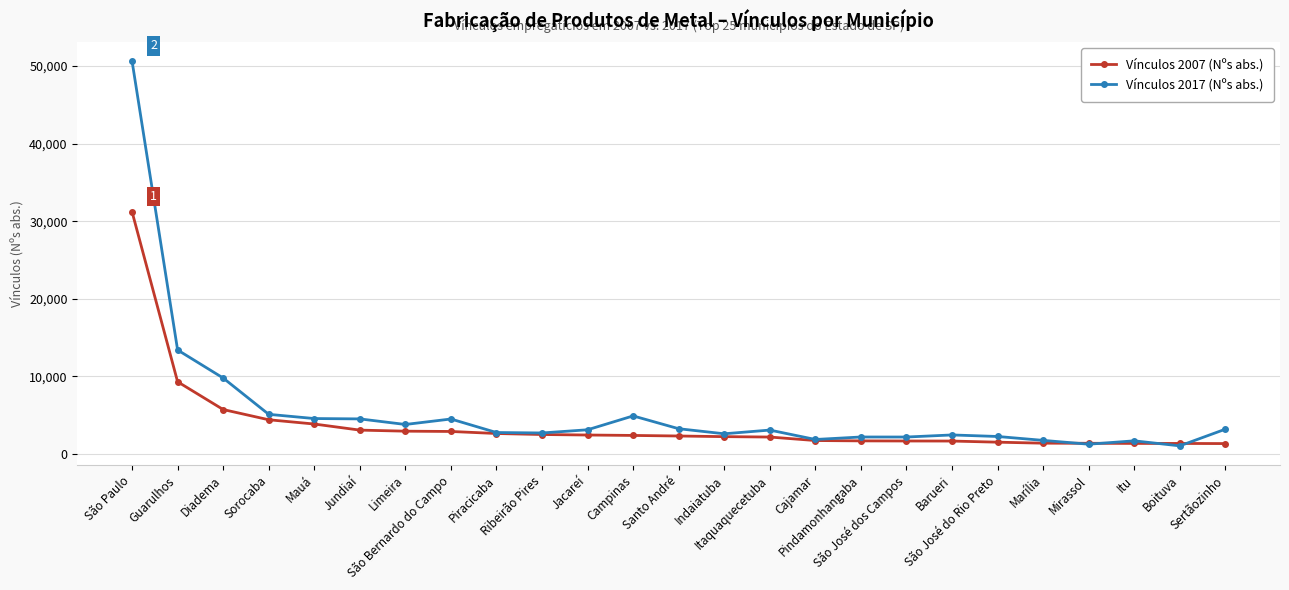

What is the greatest value displayed?

50624